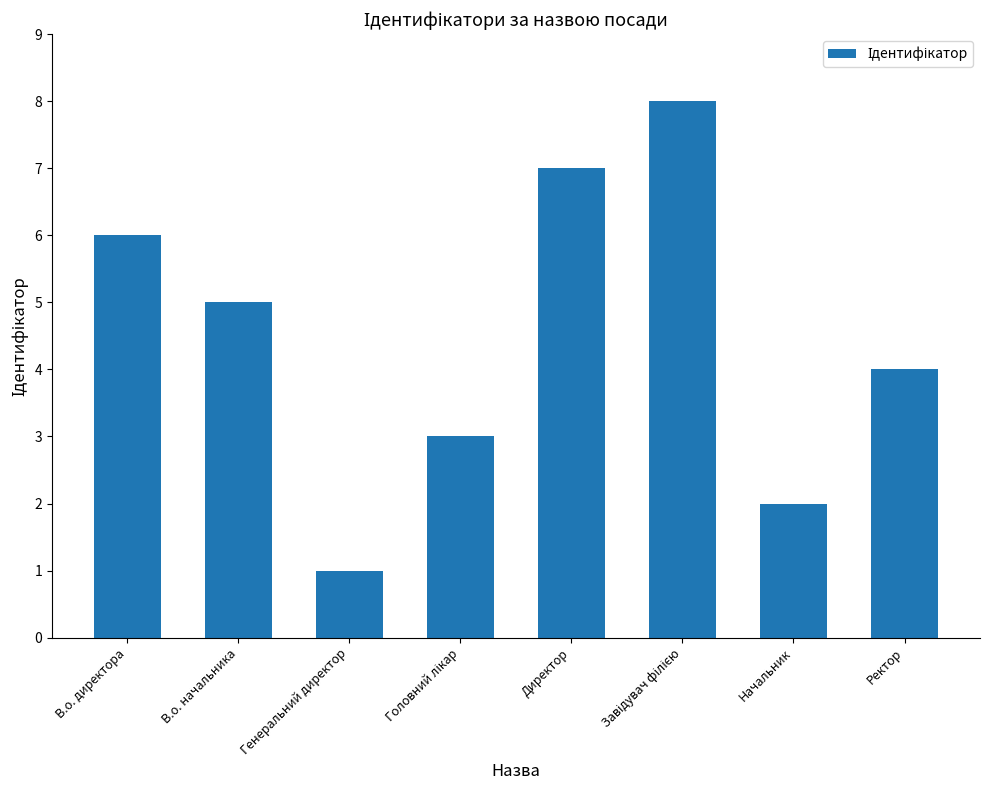

Does the chart contain stacked bars?

No